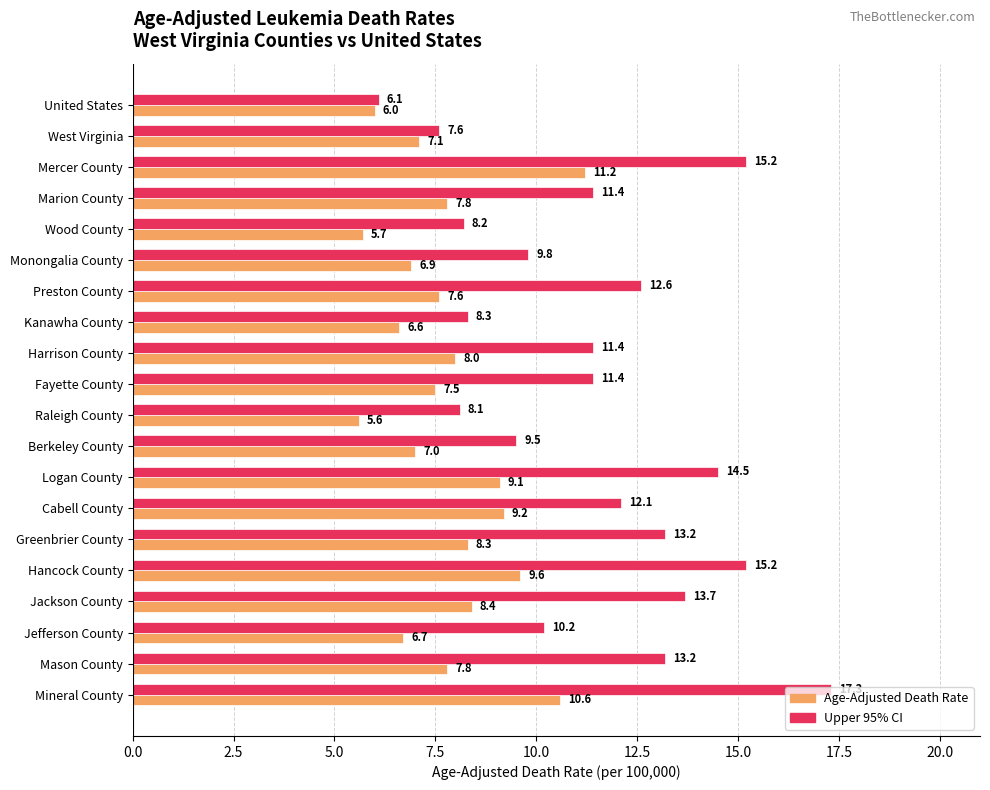

How many distinct data groups are displayed?

2